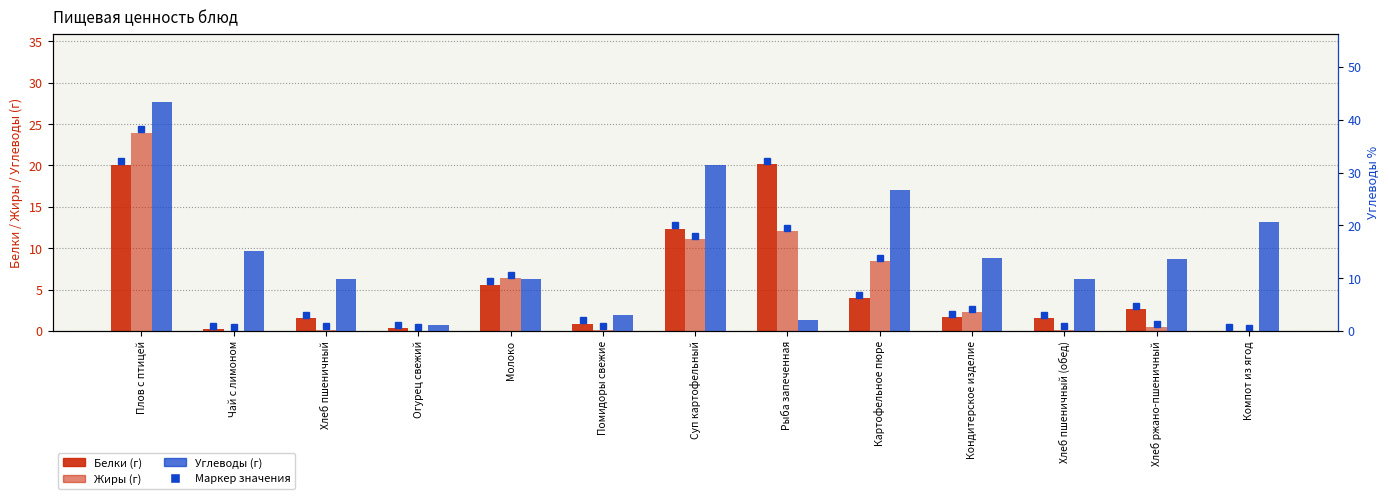

At which category is the sum across all series the highest?

Плов с птицей